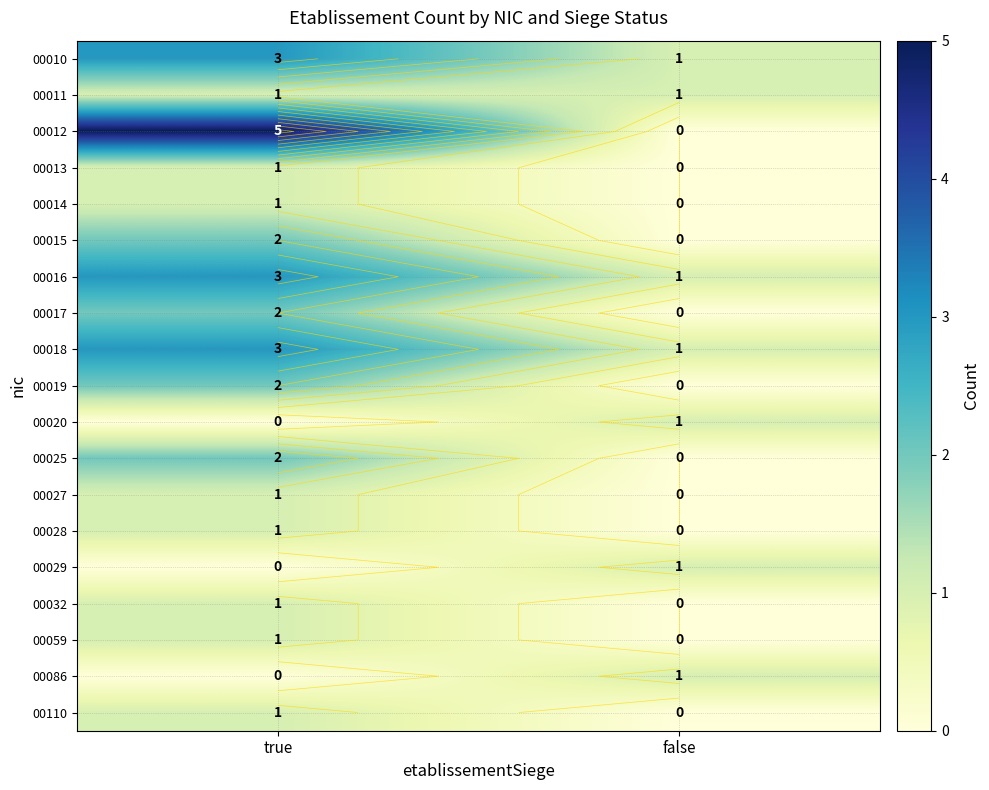

How many distinct data groups are displayed?

19